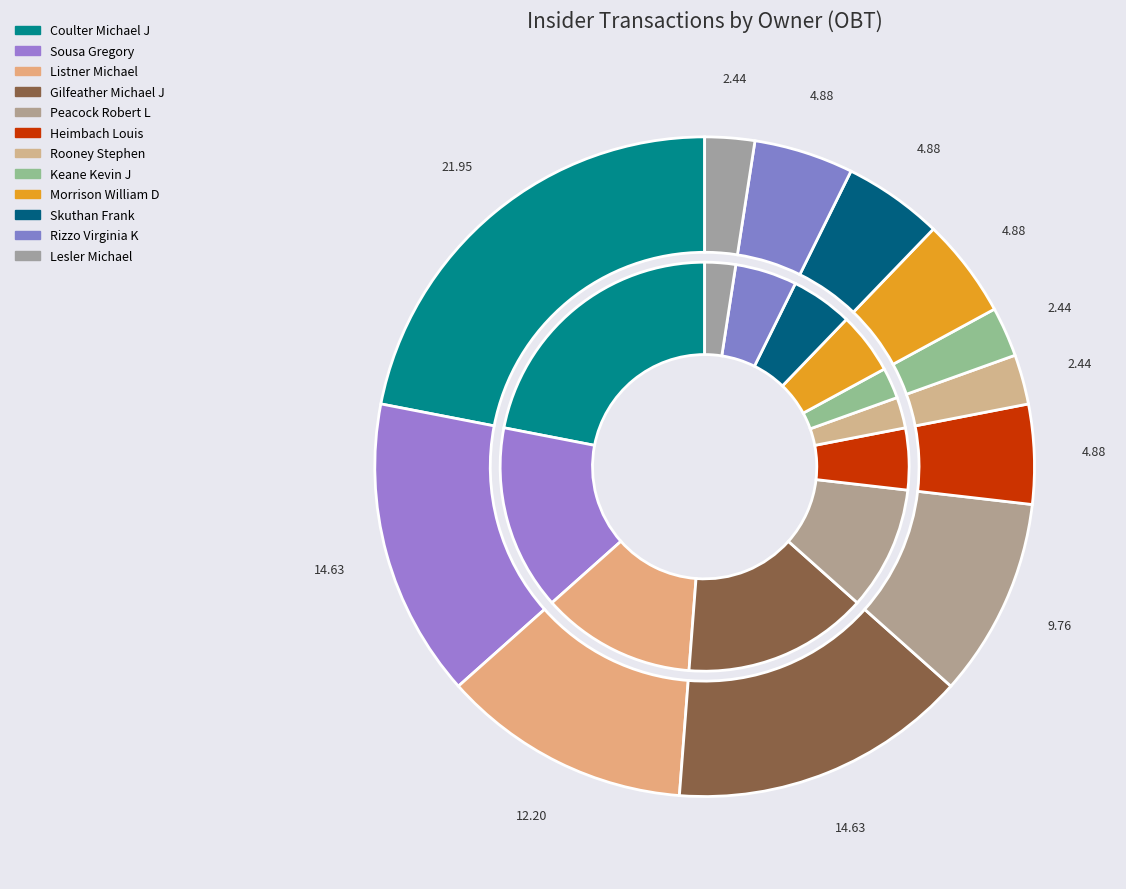

To the nearest percent, what percentage of the pie is Rizzo Virginia K?

5%